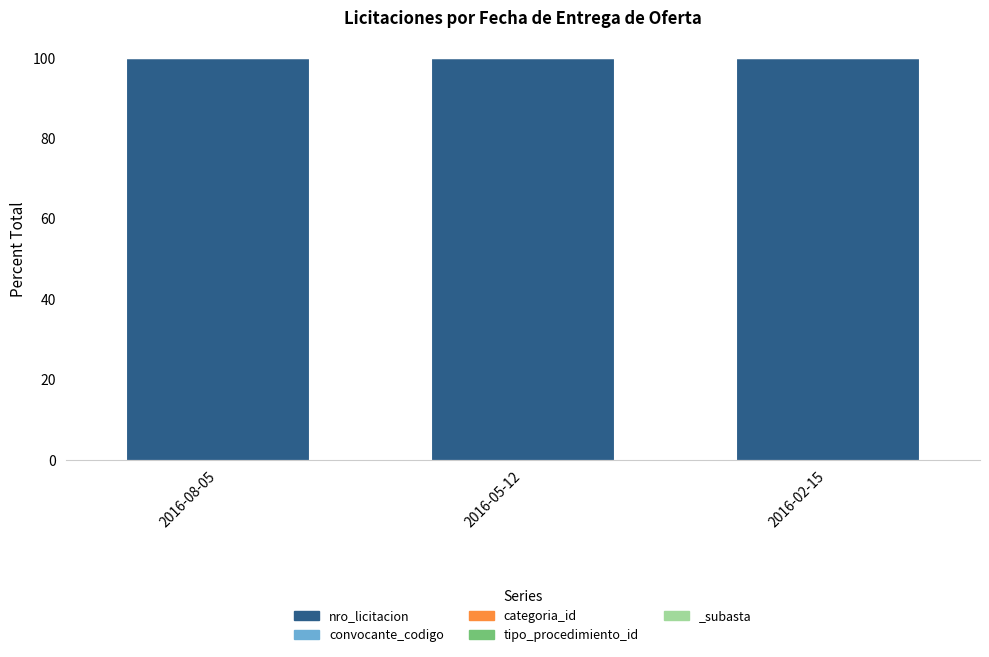

Reading left to right, list all the values displayed in this chart.

nro_licitacion: 99.9	99.9	99.9
convocante_codigo: 0.1	0.1	0.1
categoria_id: 0.0	0.0	0.0
tipo_procedimiento_id: 0.0	0.0	0.0